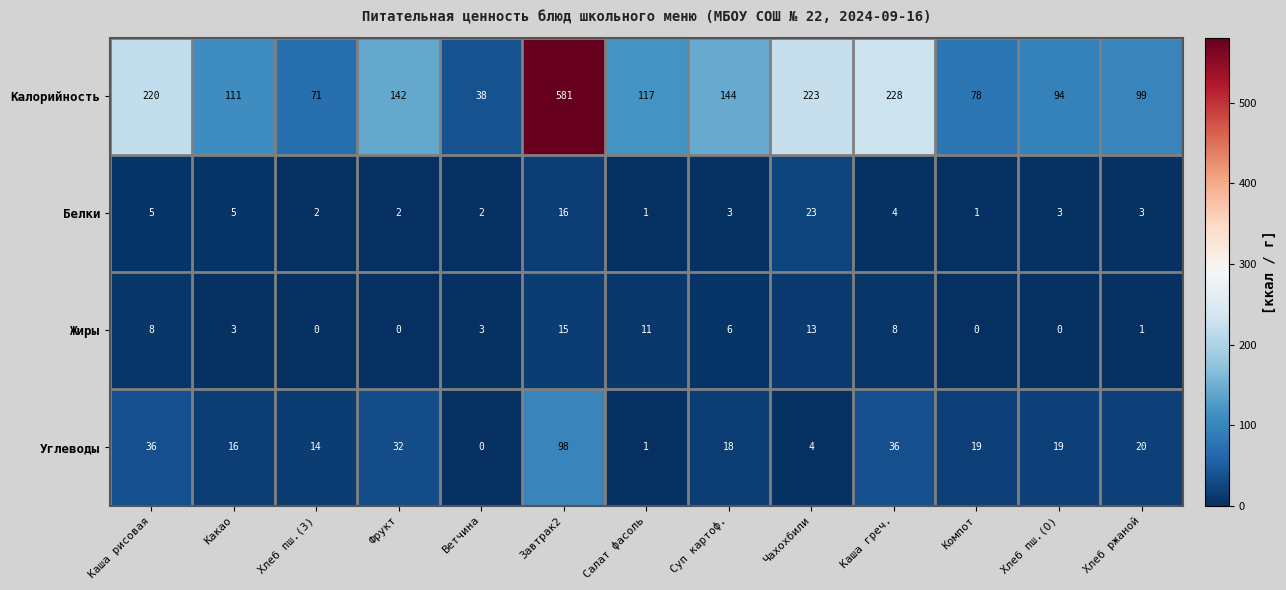

Which series has the largest total across all categories?

Калорийность